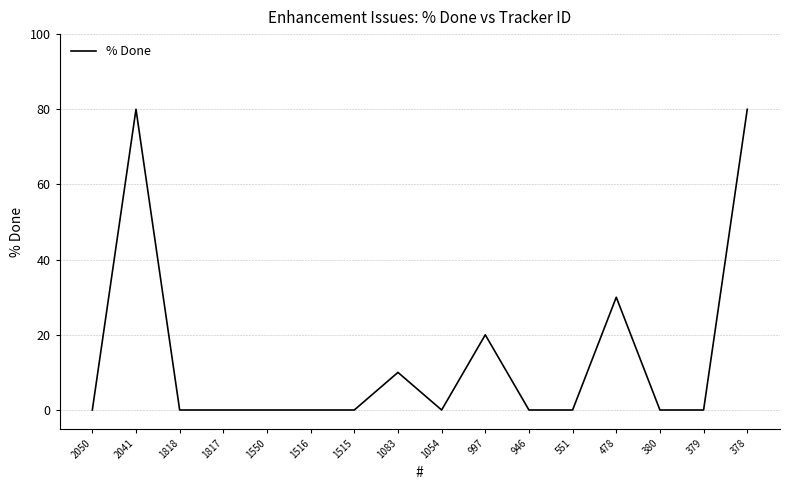

What is the difference between the second highest and minimum values?

80